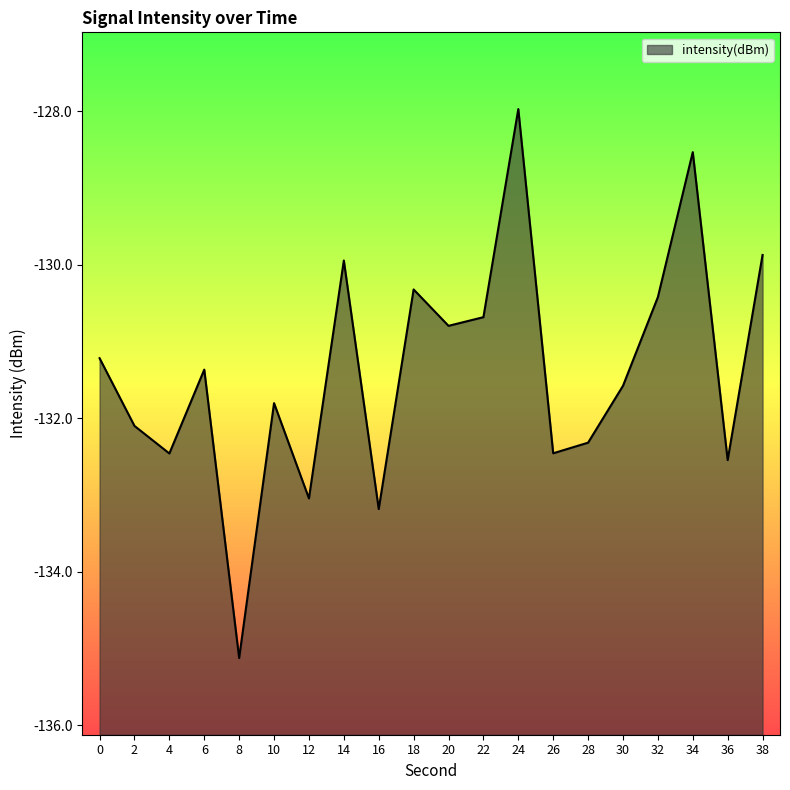

Reading right to left, transcribe all the data shown in this chart.

38=-129.9	36=-132.5	34=-128.5	32=-130.4	30=-131.6	28=-132.3	26=-132.5	24=-128.0	22=-130.7	20=-130.8	18=-130.3	16=-133.2	14=-129.9	12=-133.0	10=-131.8	8=-135.1	6=-131.4	4=-132.5	2=-132.1	0=-131.2